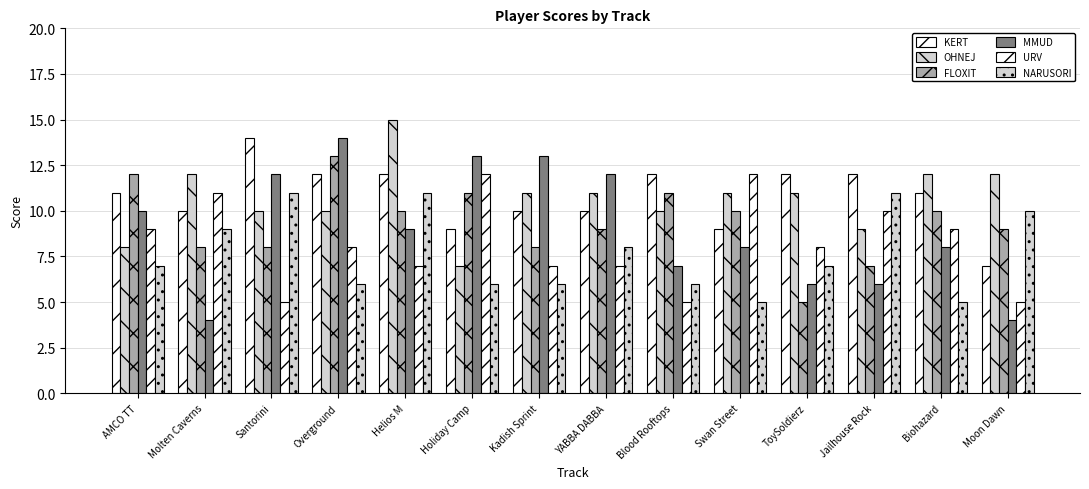

Which label corresponds to the largest value in the chart?

Helios M